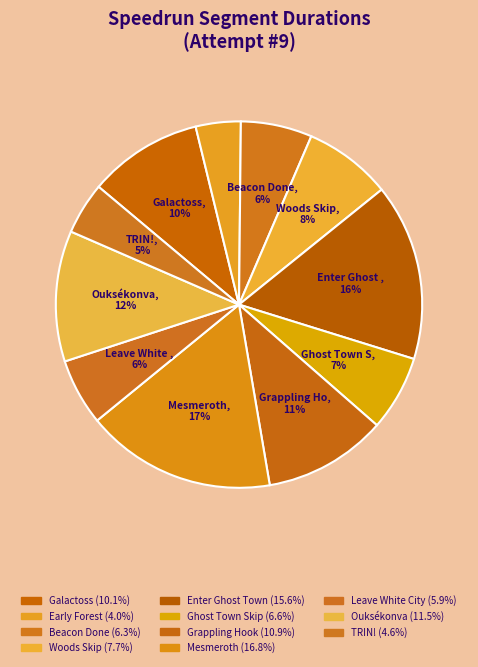

What percentage do Beacon Done and Grappling Hook together represent?

17.2%